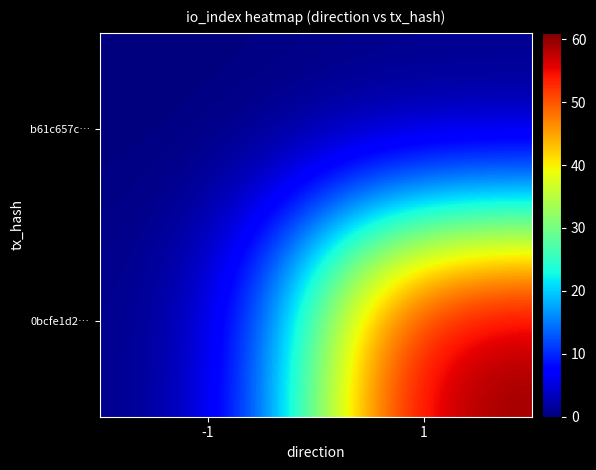

What is the difference between the highest and lowest values at 1?

61